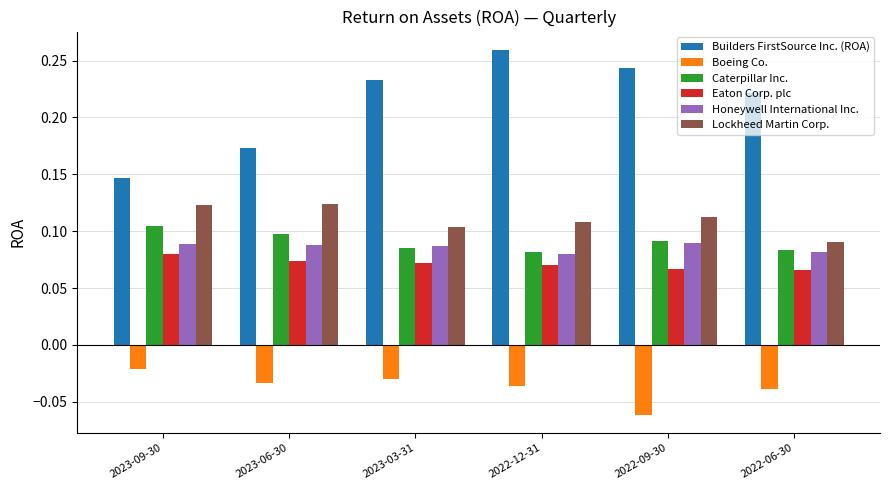

At which label does Builders FirstSource Inc. (ROA) reach its peak?

2022-12-31